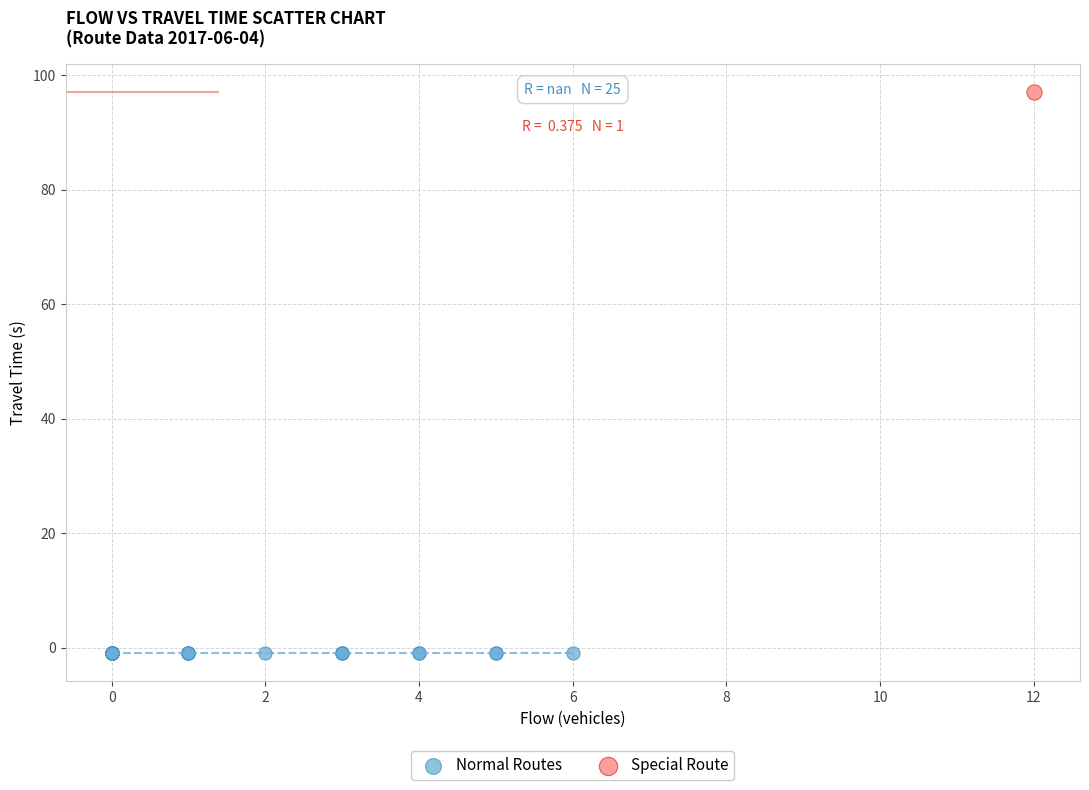

What are all the series names shown in the legend?

Normal Routes, Special Route